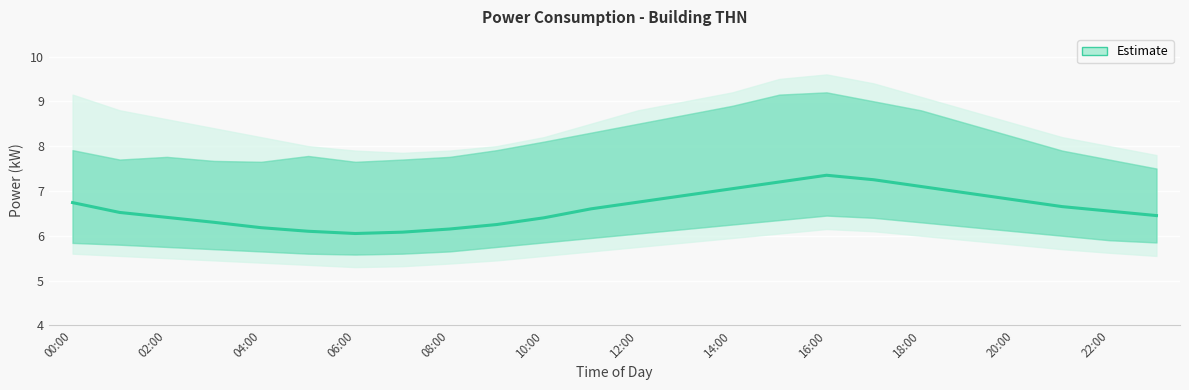

What is the value of the 16th point from the left?

7.2